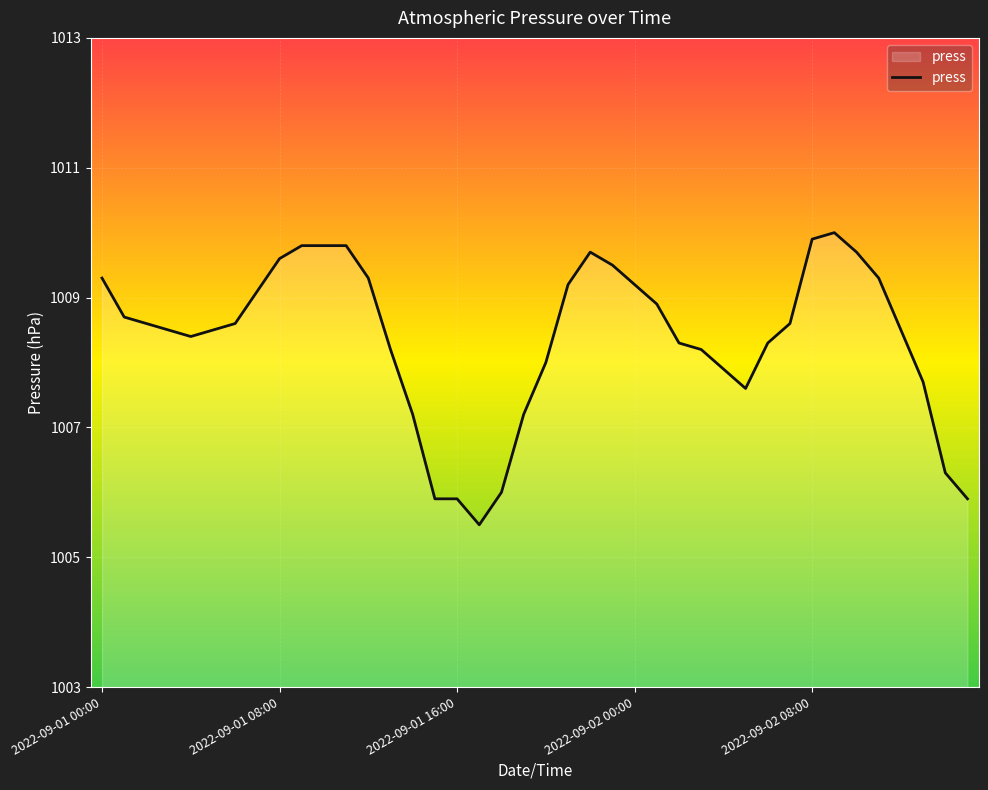

What is the maximum value shown in the chart?

1010.0